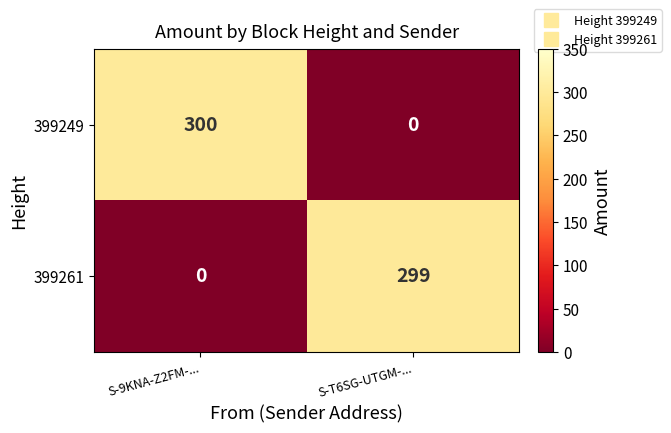

Is it true that 399249 equals 434 at S-9KNA-Z2FM-...?

False